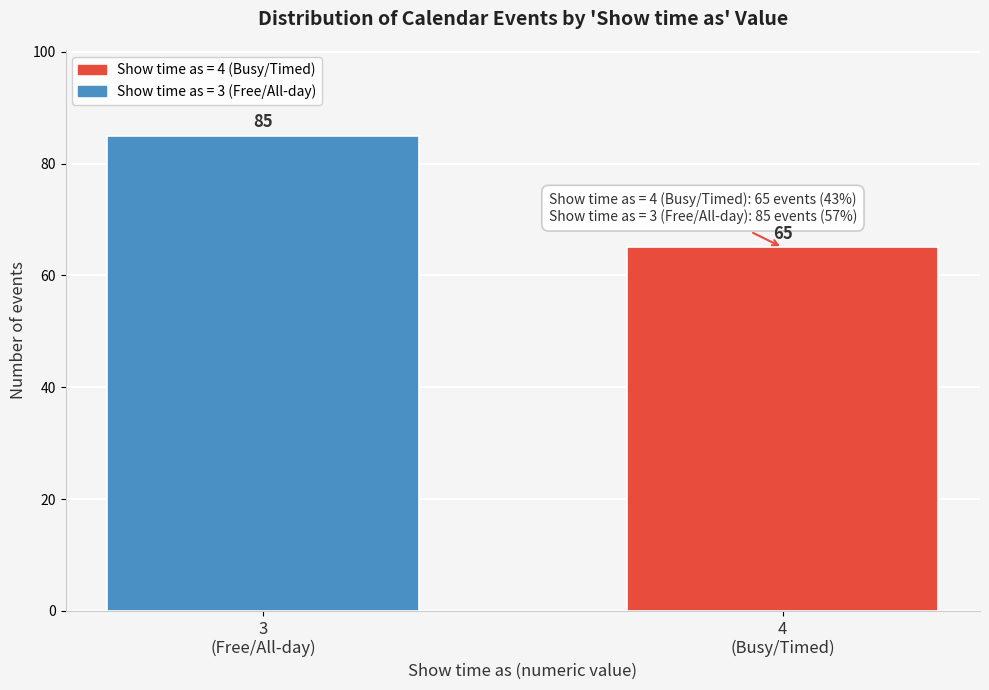

Reading left to right, what are all the values shown in this chart?

85	65